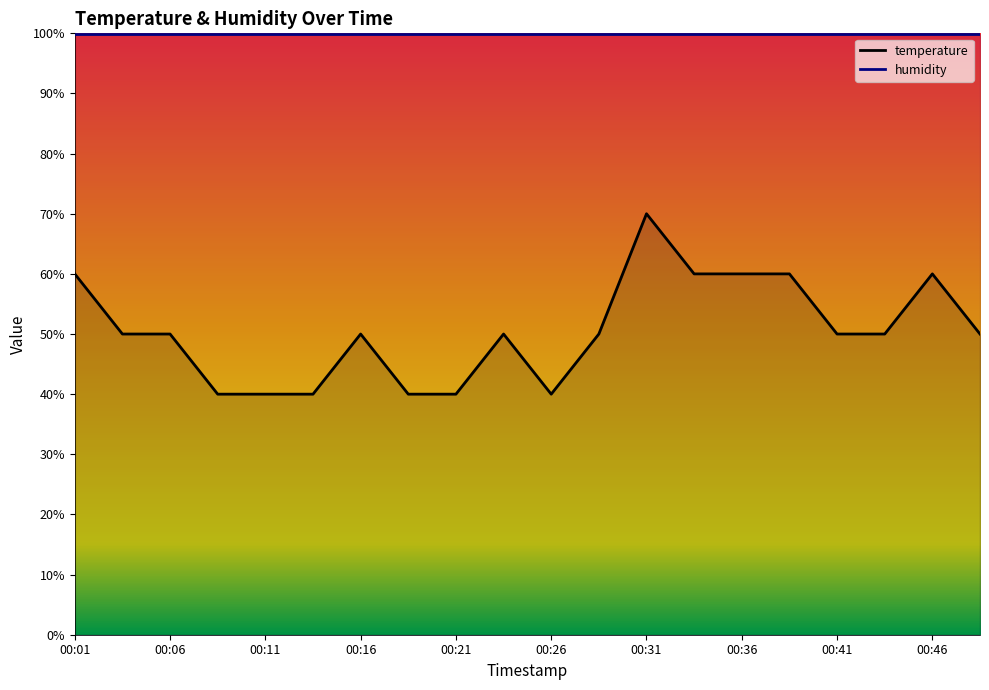

How many lines are shown in the chart?

2